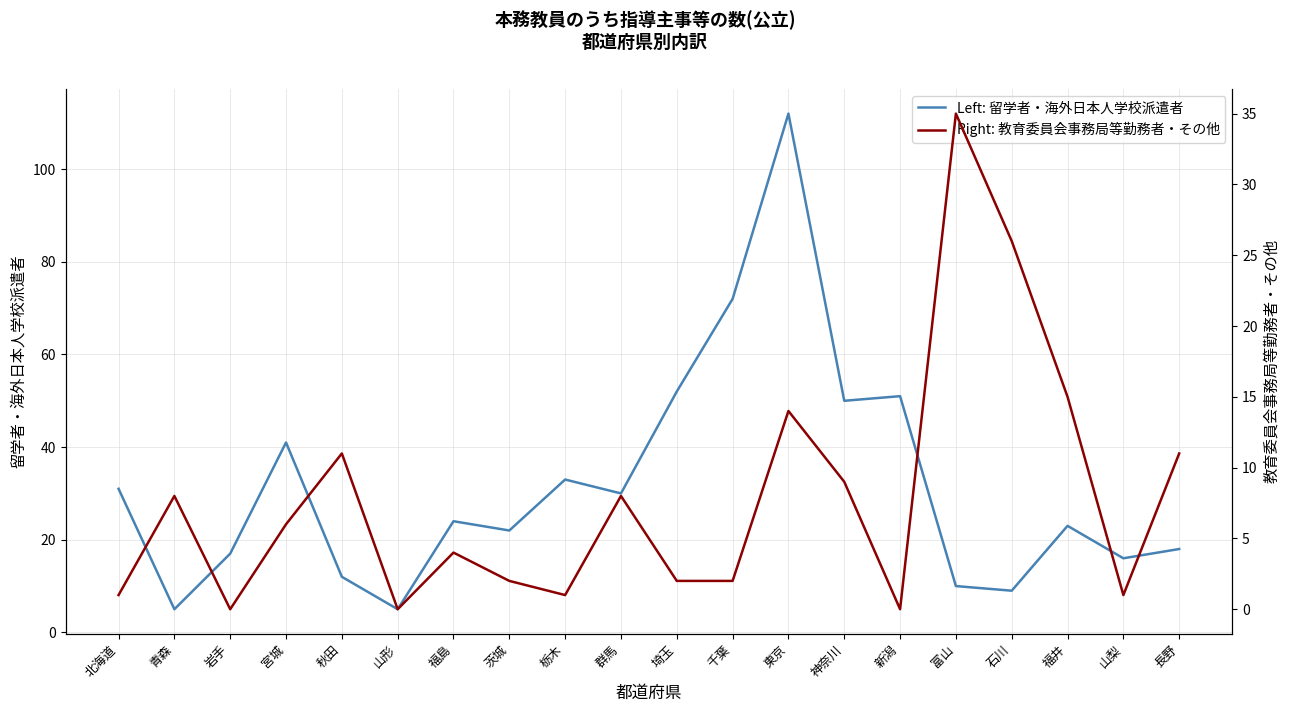

Which has a higher value, 神奈川 or 福島?

神奈川